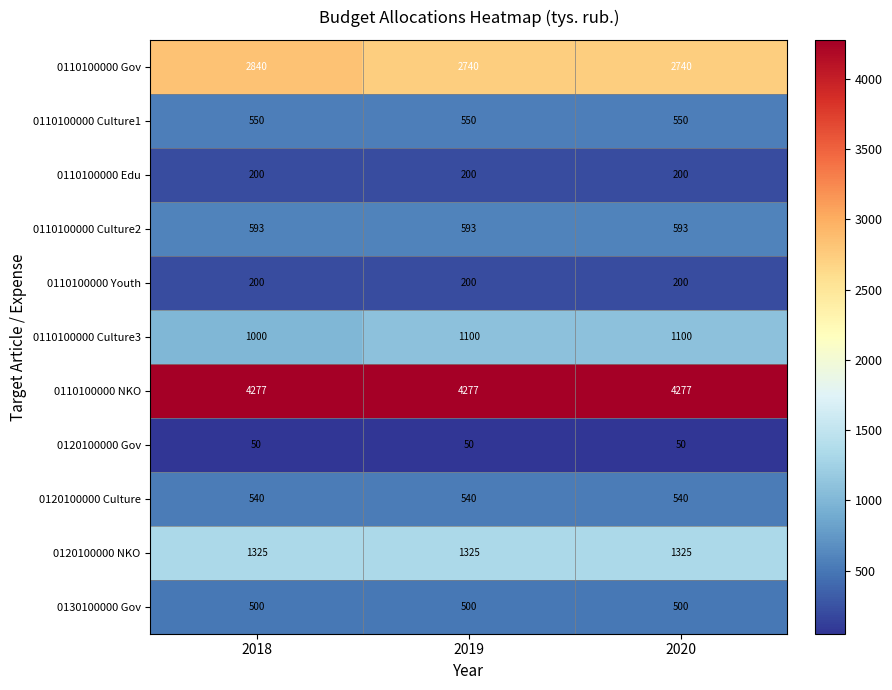

Count the 0110100000 Culture3 values in the range 1000 to 1100.

3